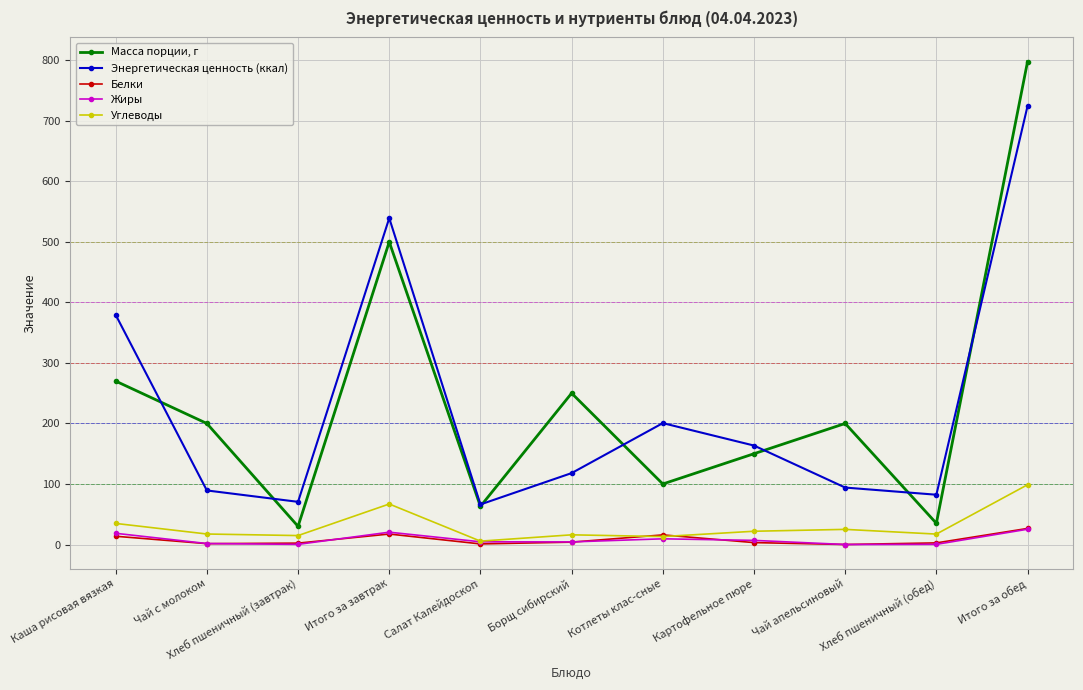

Which series ends up on top after the final intersection of Углеводы and Белки?

Углеводы